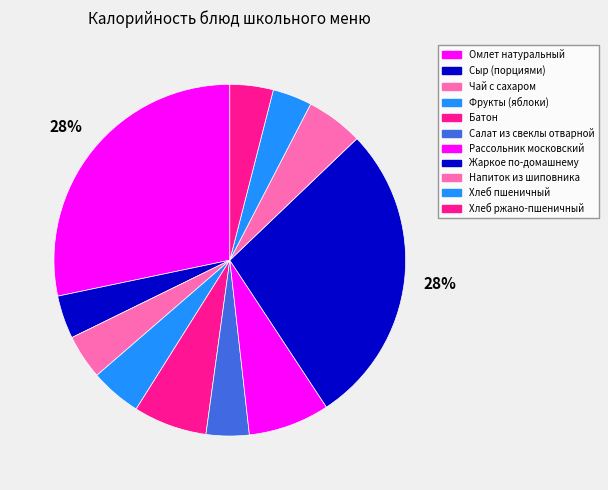

Which slice is the largest?

Омлет натуральный